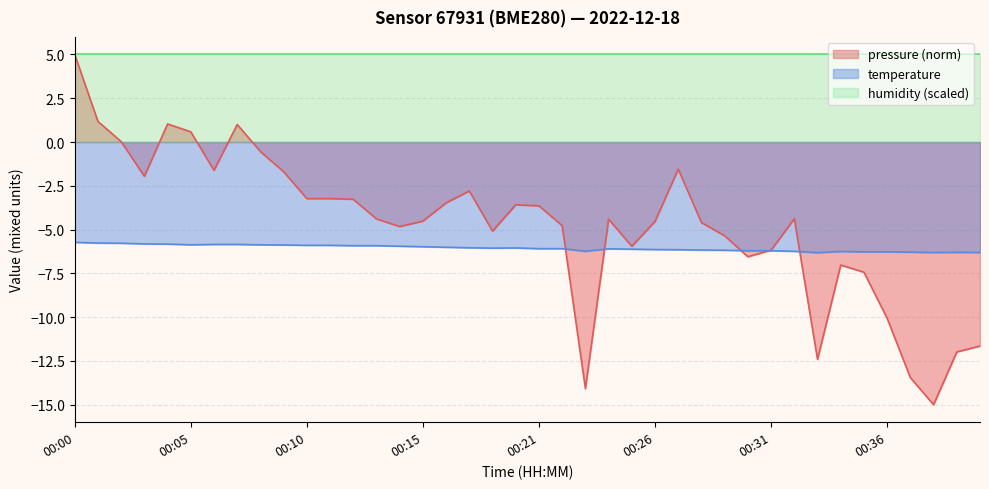

The temperature series shows -6.3 at 00:40. True or false?

True